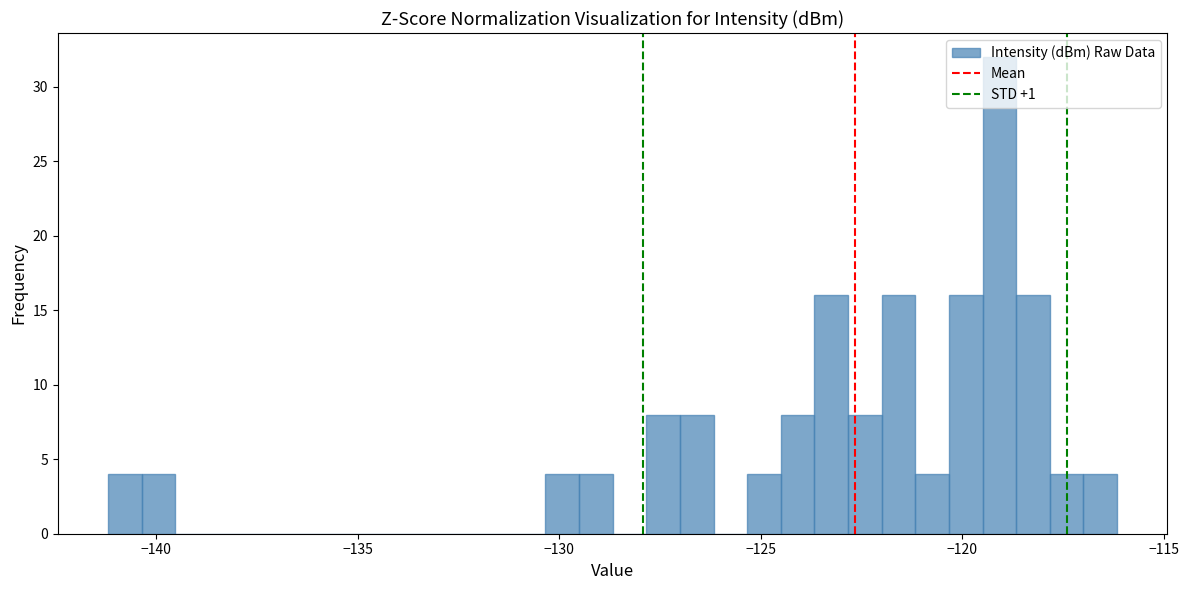

Around what value on the x-axis is the tallest bar? Give the approximate position of its centre, as read against the axis.

-119.0